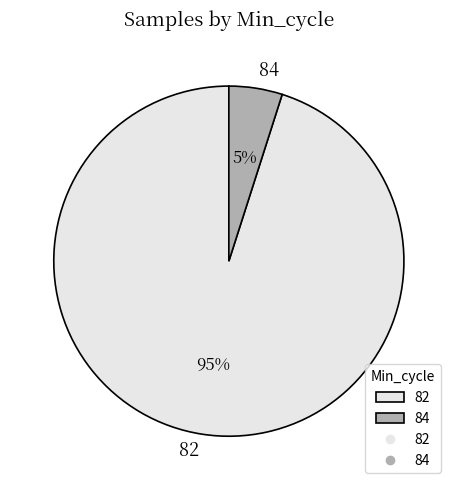

Do 84 and 82 together represent more than half of the pie?

Yes